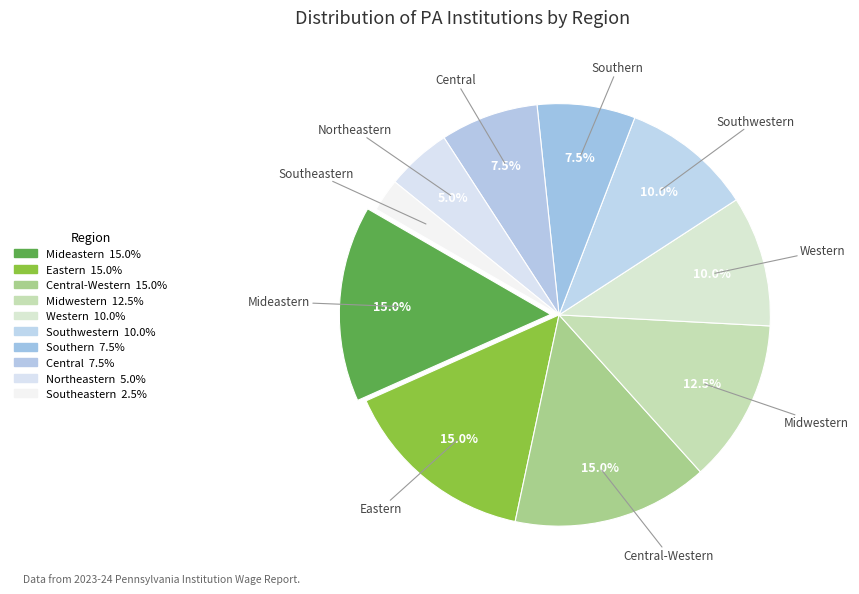

Count the number of slices in the pie.

10